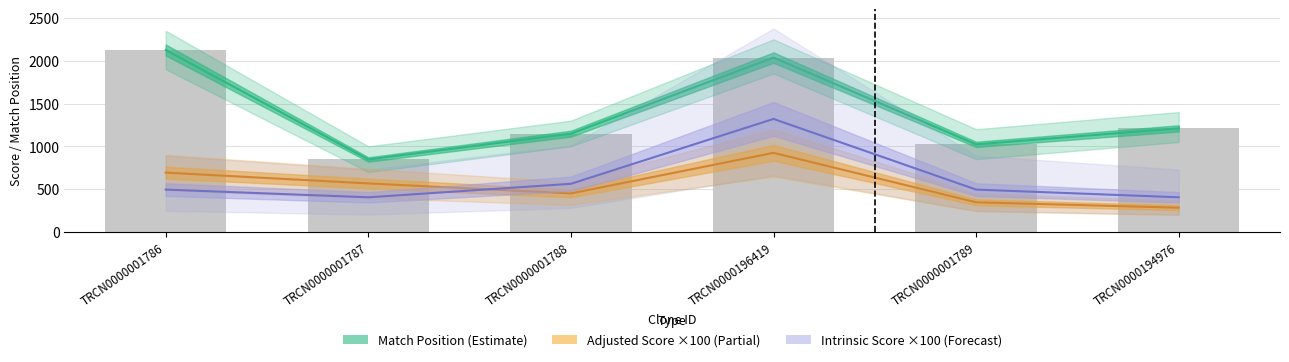

Where is Adjusted Score nearest to the value 603?

TRCN0000001787